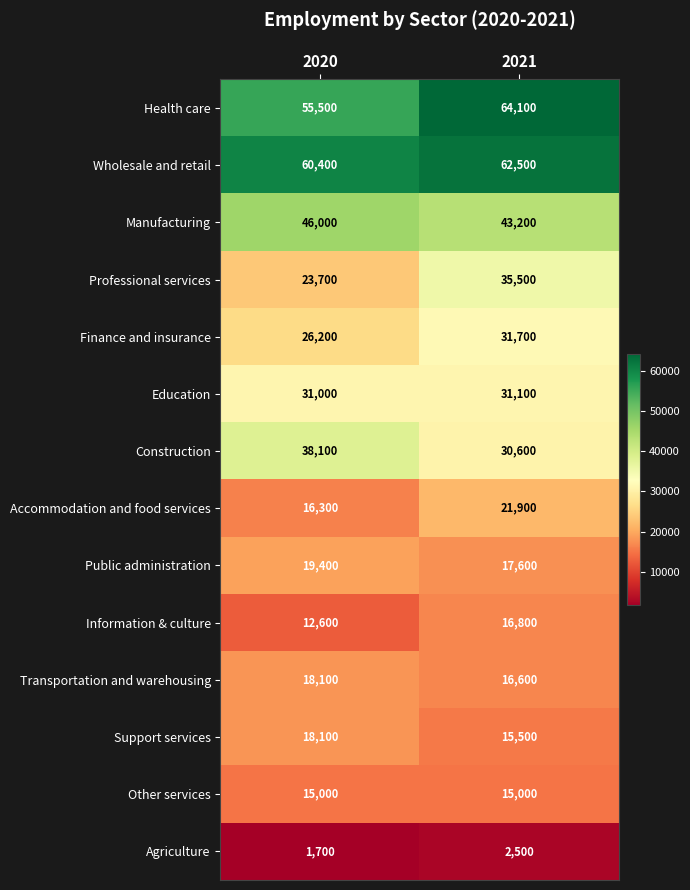

What is the spread (max minus min) of values at 2020?

58700